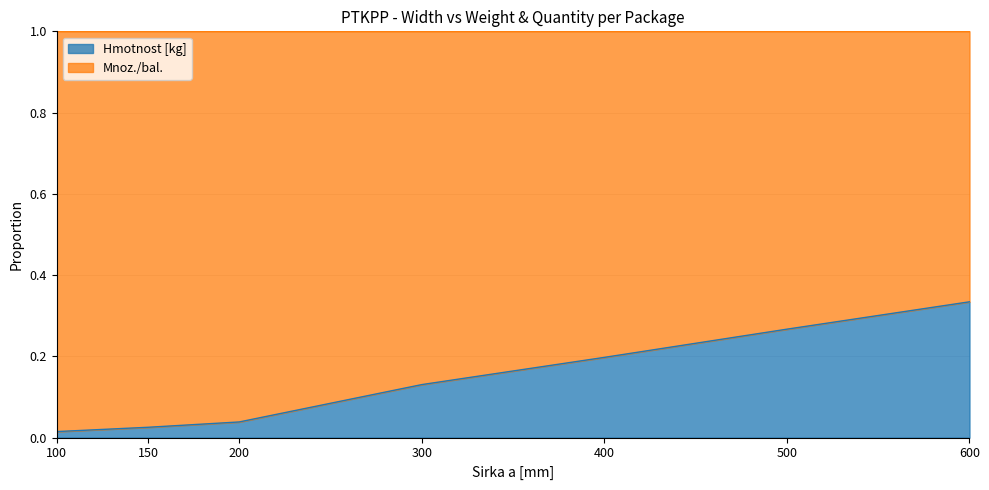

What is the difference between the maximum and minimum values?

0.3